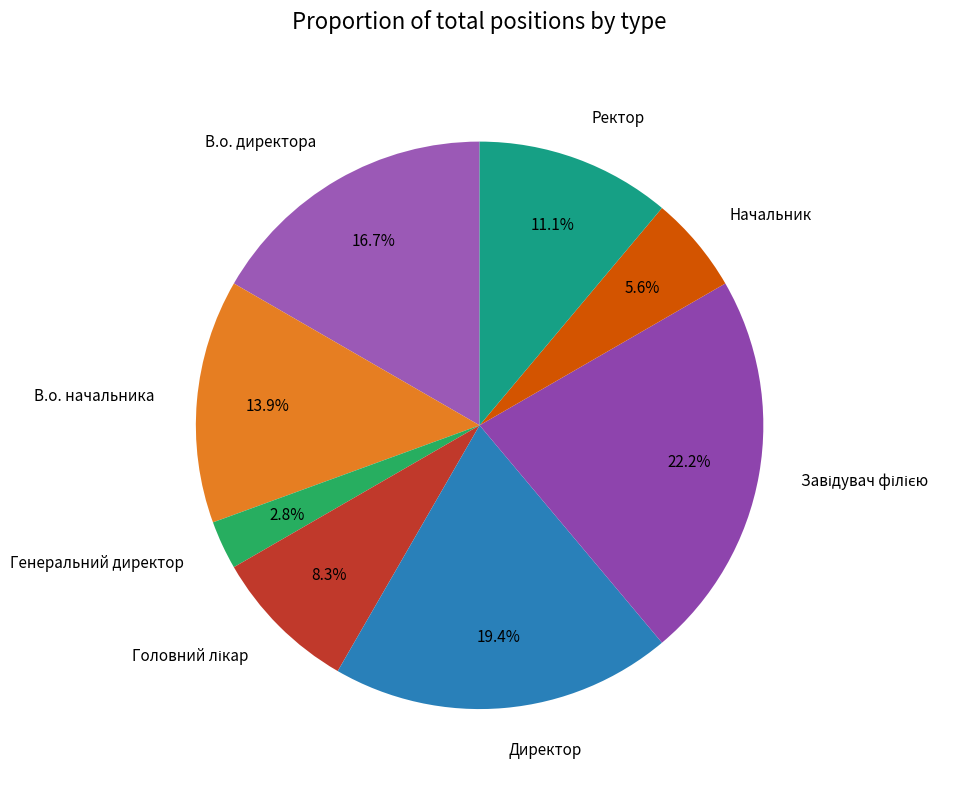

Which has a higher value, Ректор or Начальник?

Ректор